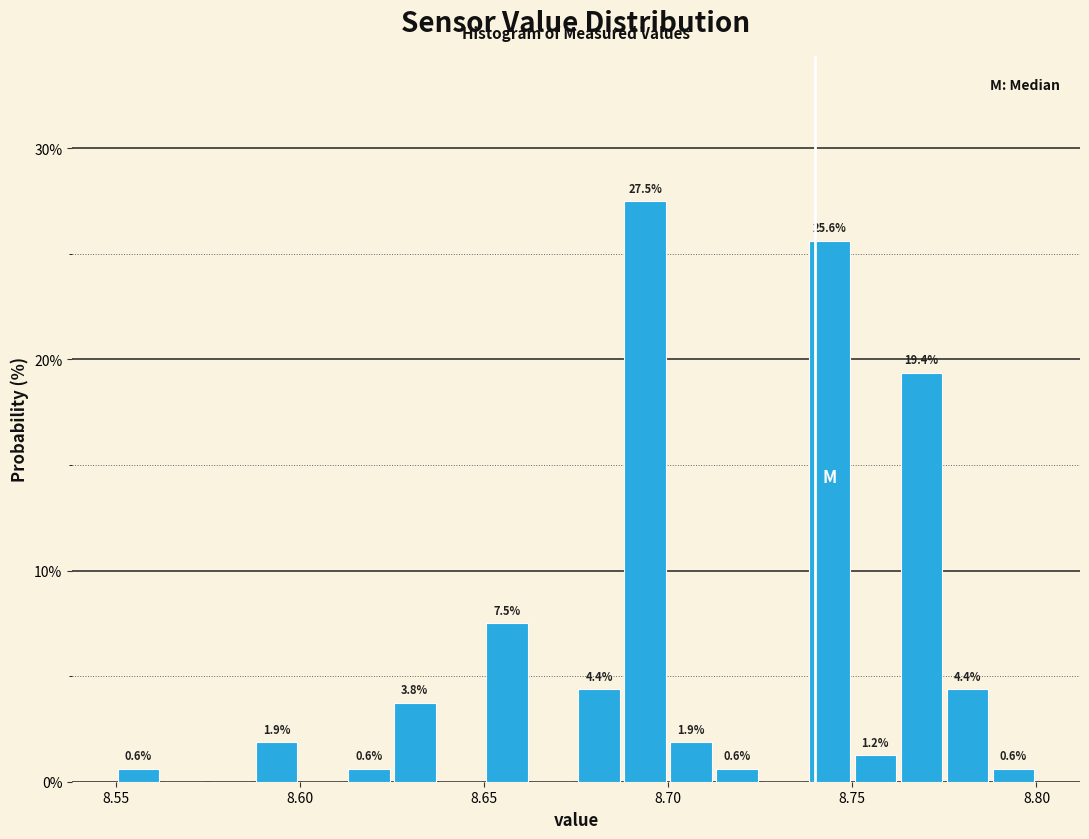

Read against the x-axis, roughly where is the centre of the tallest bar?

8.695